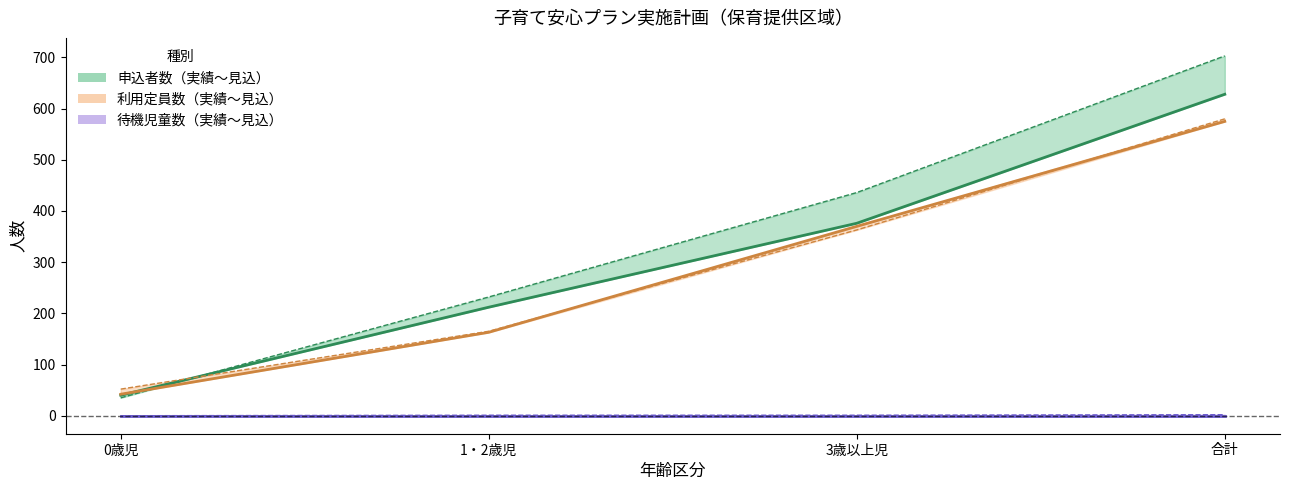

What is the difference between the second highest and second lowest values in the 利用定員数_見込計画数 series?

198